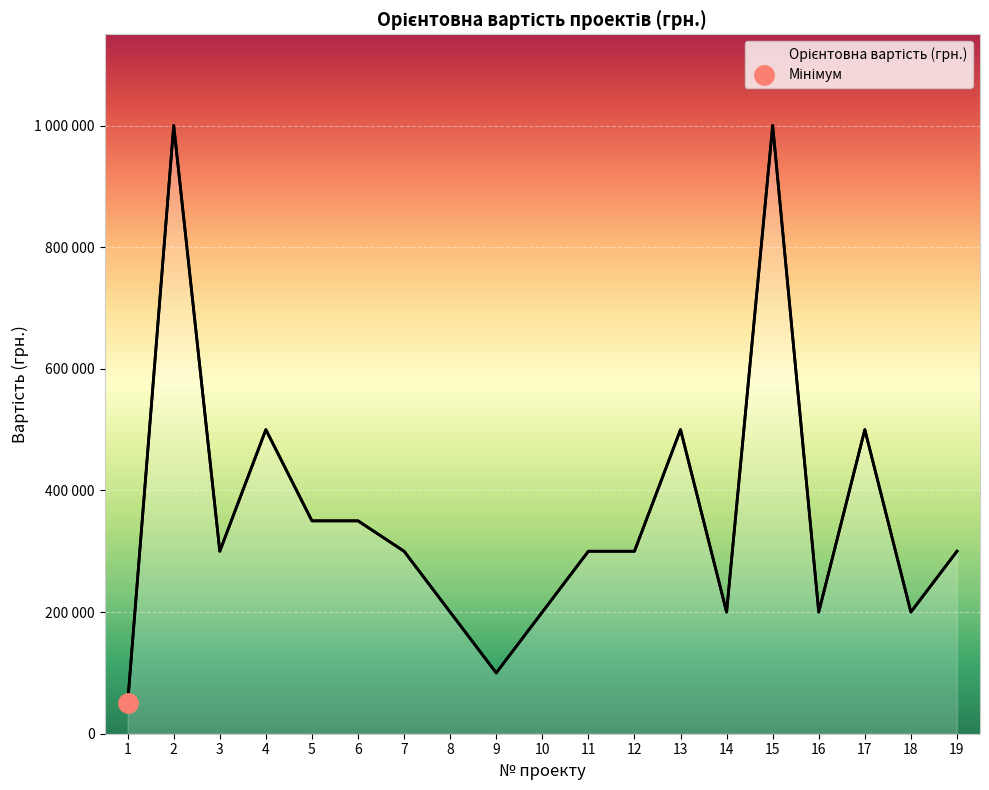

What is the average value?

360526